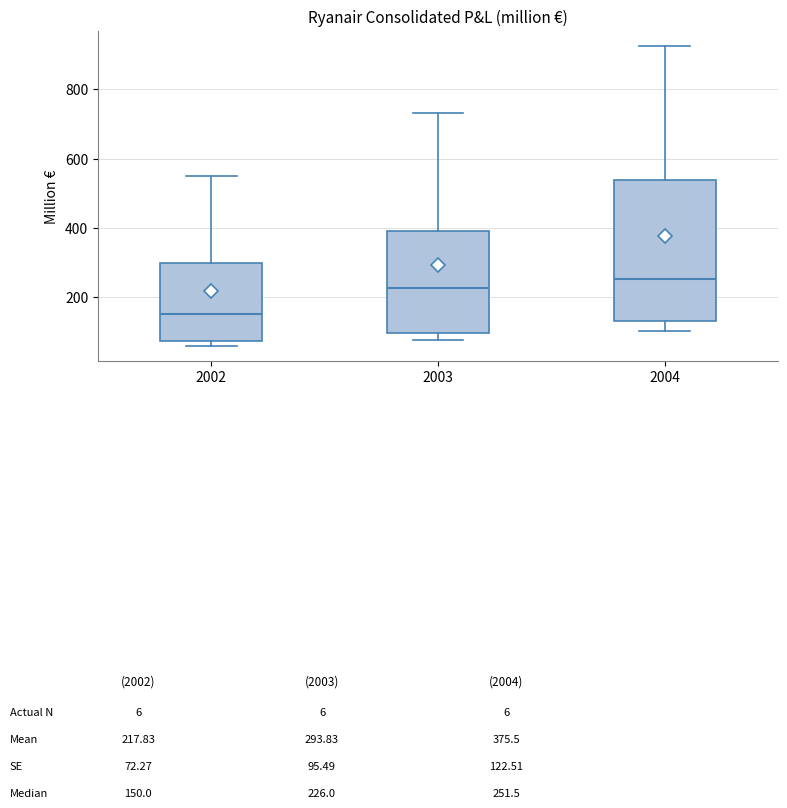

Which box is the tallest, from its lower edge to its upper edge?

2004